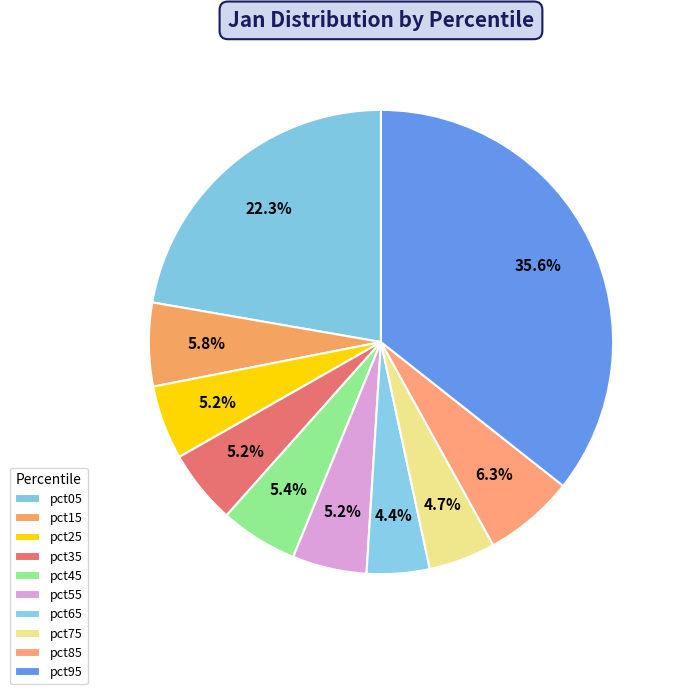

Rank the categories by value from lowest to highest.

pct65, pct75, pct25, pct35, pct55, pct45, pct15, pct85, pct05, pct95